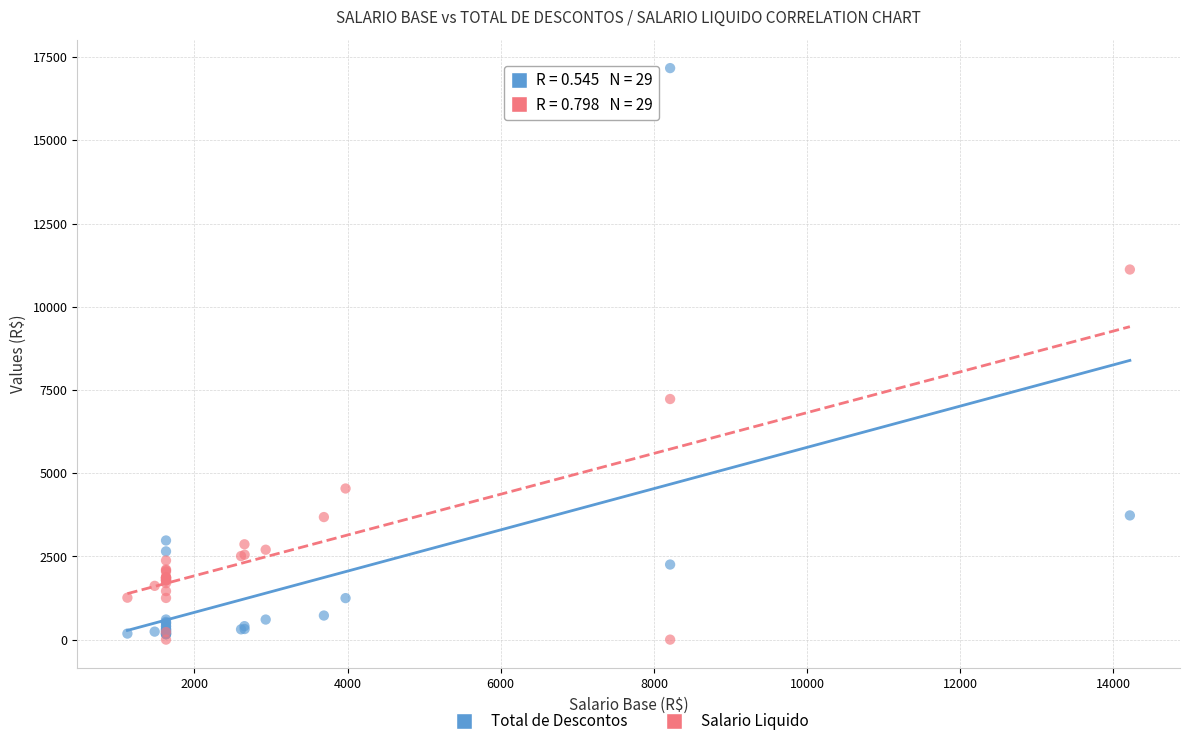

Which series has the largest Y range (max minus min)?

Total de Descontos